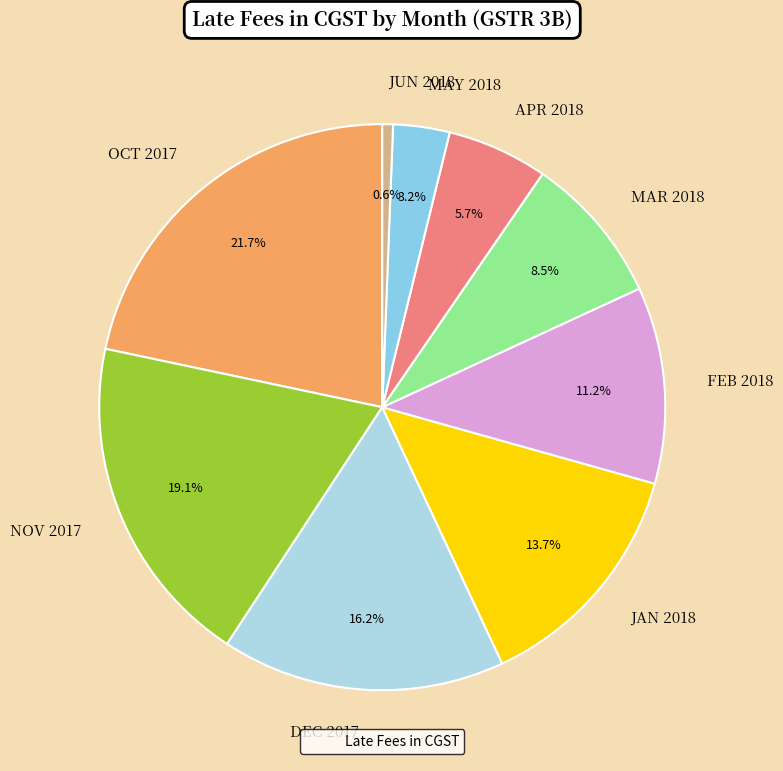

To the nearest percent, what percentage of the pie is FEB 2018?

11%